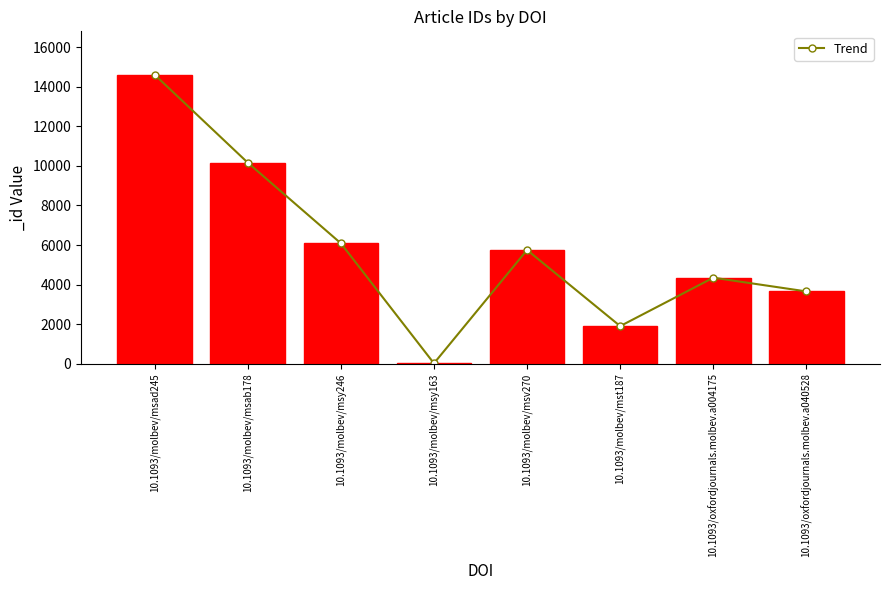

The value at 10.1093/oxfordjournals.molbev.a004175 is 4349. True or false?

True